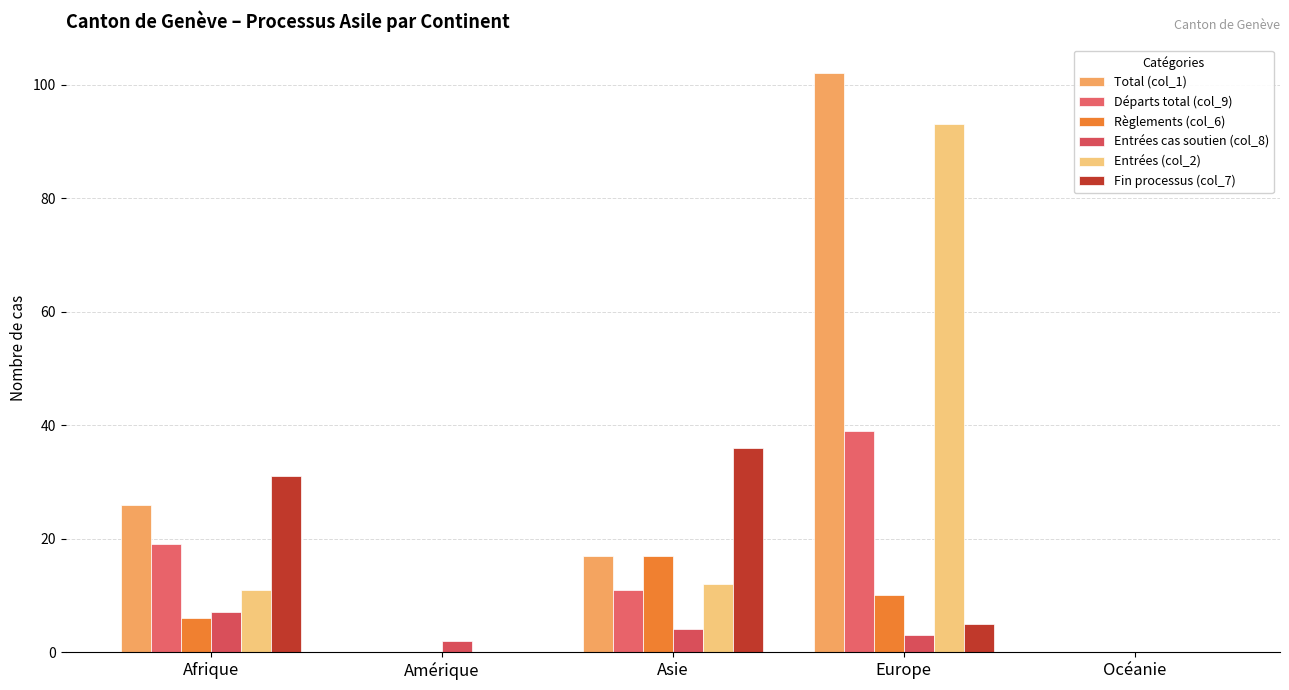

Reading right to left, transcribe all the data shown in this chart.

Total (col_1): 0	102	17	0	26
Départs total (col_9): 0	39	11	0	19
Règlements (col_6): 0	10	17	0	6
Entrées cas soutien (col_8): 0	3	4	2	7
Entrées (col_2): 0	93	12	0	11
Fin processus (col_7): 0	5	36	0	31